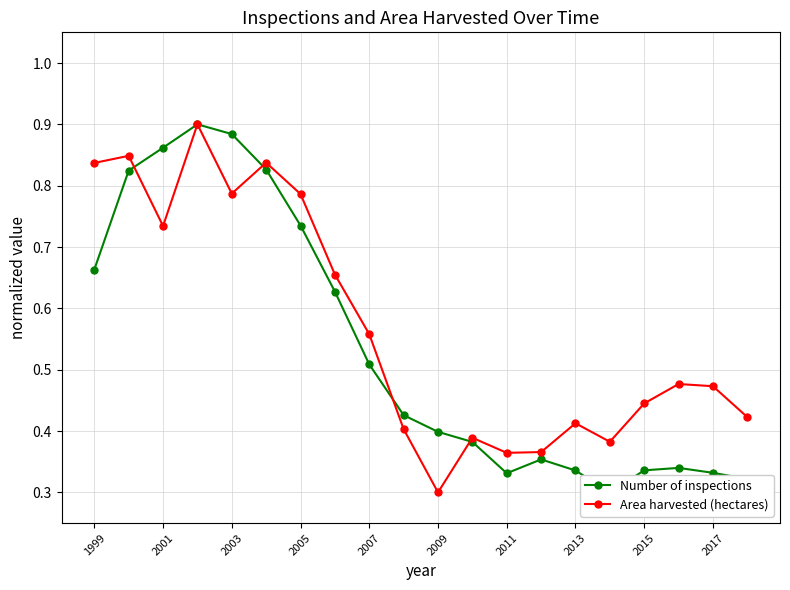

How many Area harvested (hectares) values are between 0 and 1?

20